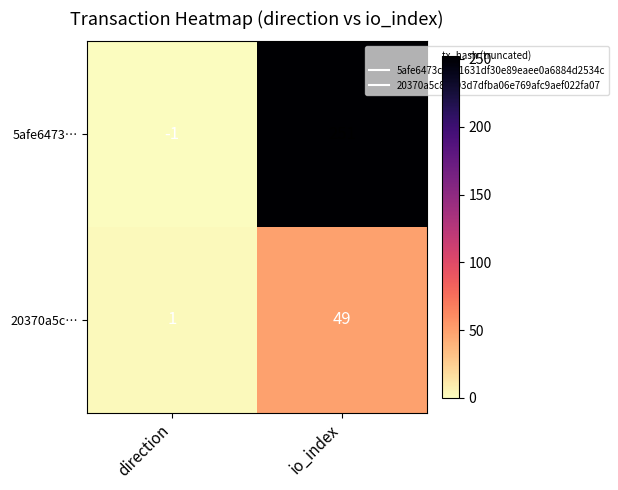

Reading left to right, list all the values displayed in this chart.

5afe6473…: -1	251
20370a5c…: 1	49